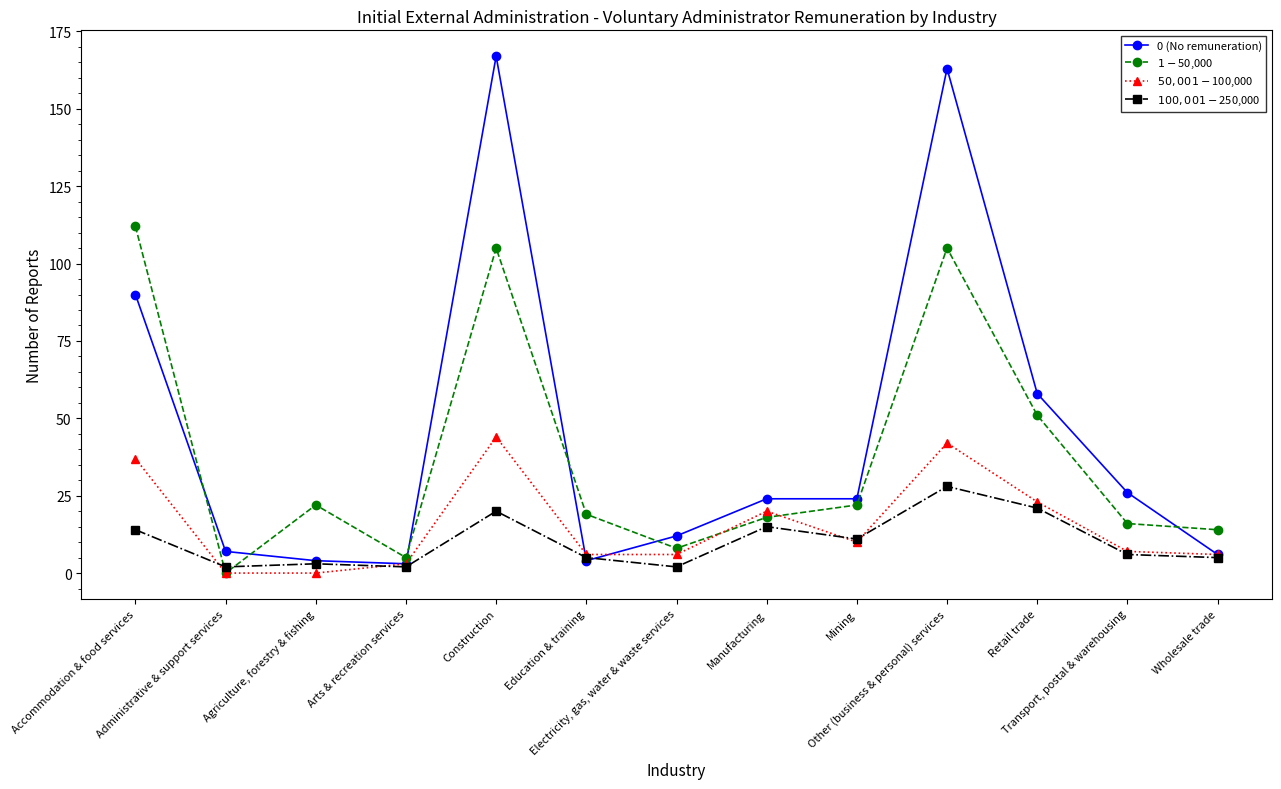

Is this an area chart (filled region under the line)?

No